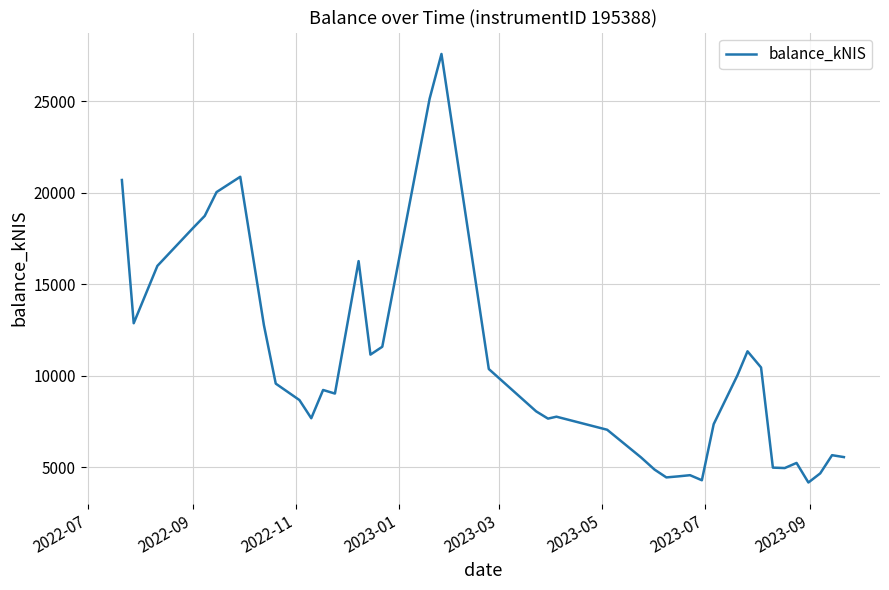

What is the minimum value shown in the chart?

4158.1